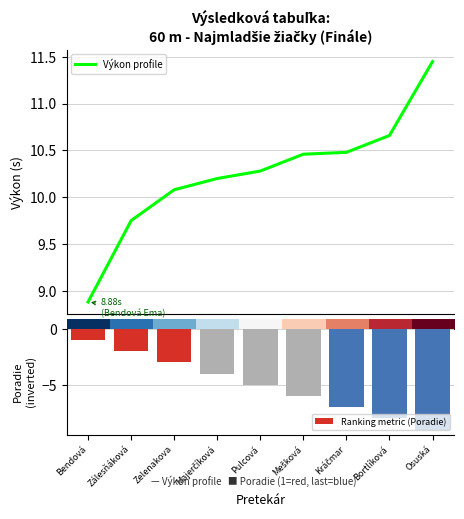

Reading left to right, extract all data points from this chart.

Výkon profile: Bendová=8.9	Zálesňáková=9.8	Zelenakova=10.1	Majerčíková=10.2	Pulcová=10.3	Mešková=10.5	Kráčmar=10.5	Bortlíková=10.7	Osuská=11.4
Ranking metric (Poradie): Bendová=-1.0	Zálesňáková=-2.0	Zelenakova=-3.0	Majerčíková=-4.0	Pulcová=-5.0	Mešková=-6.0	Kráčmar=-7.0	Bortlíková=-8.0	Osuská=-9.0